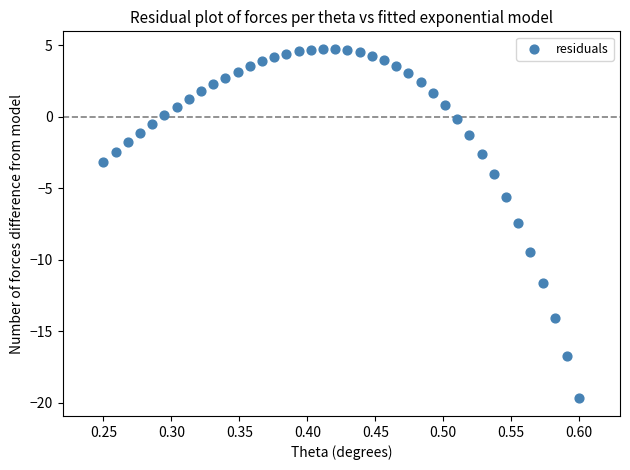

What is the range of Y values (max minus min)?

24.5